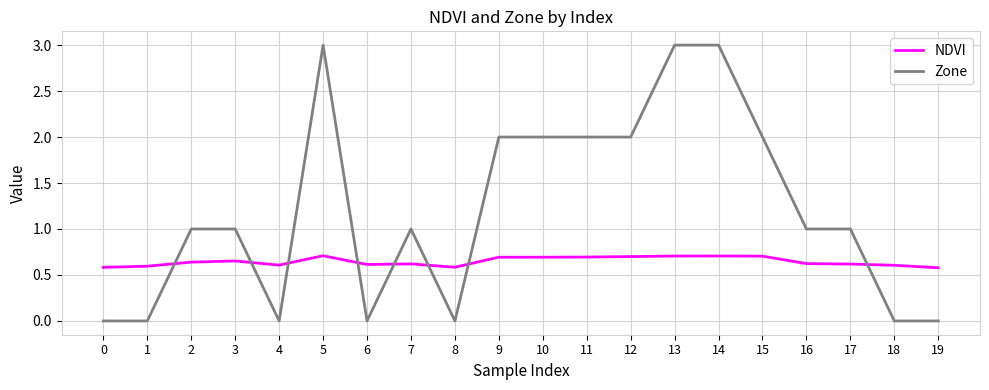

How many times do NDVI and Zone cross each other?

8